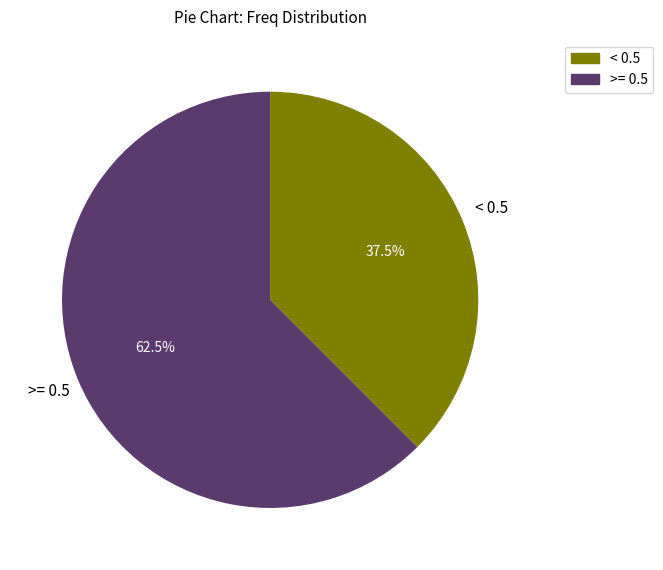

Is there any slice that represents more than half of the pie?

Yes